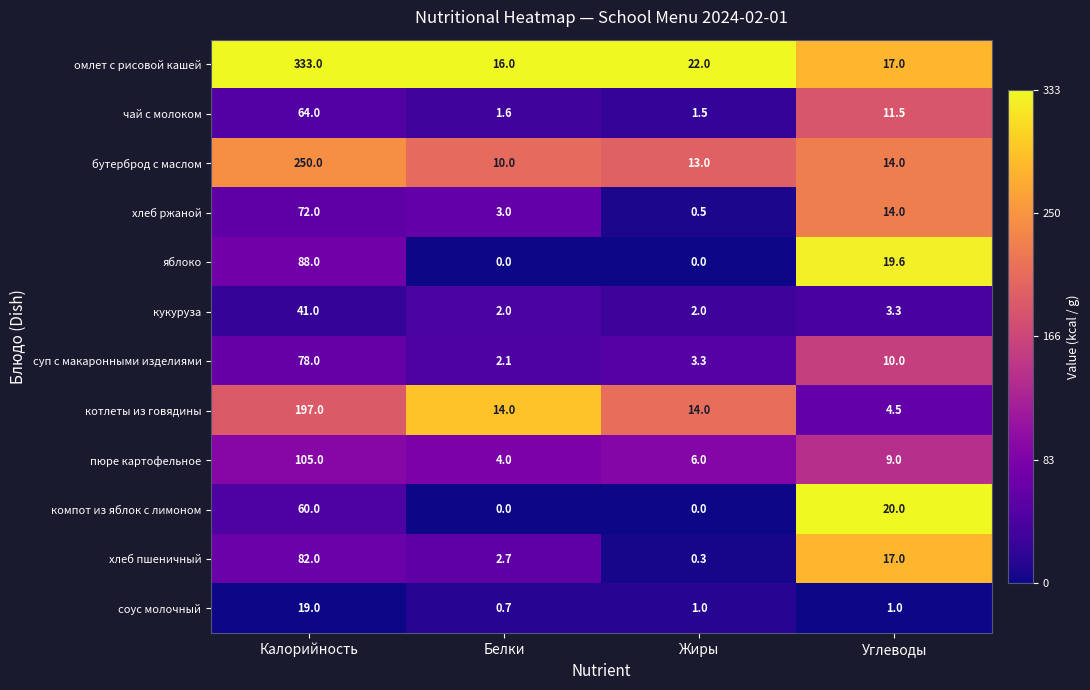

Is it true that хлеб ржаной equals 72.0 at Калорийность?

True